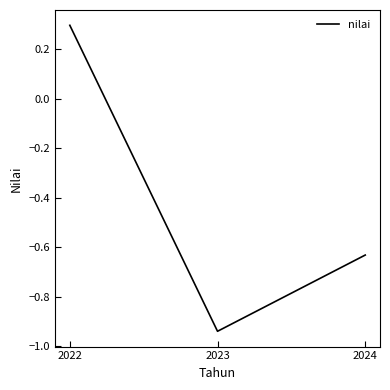

Is this an area chart (filled region under the line)?

No